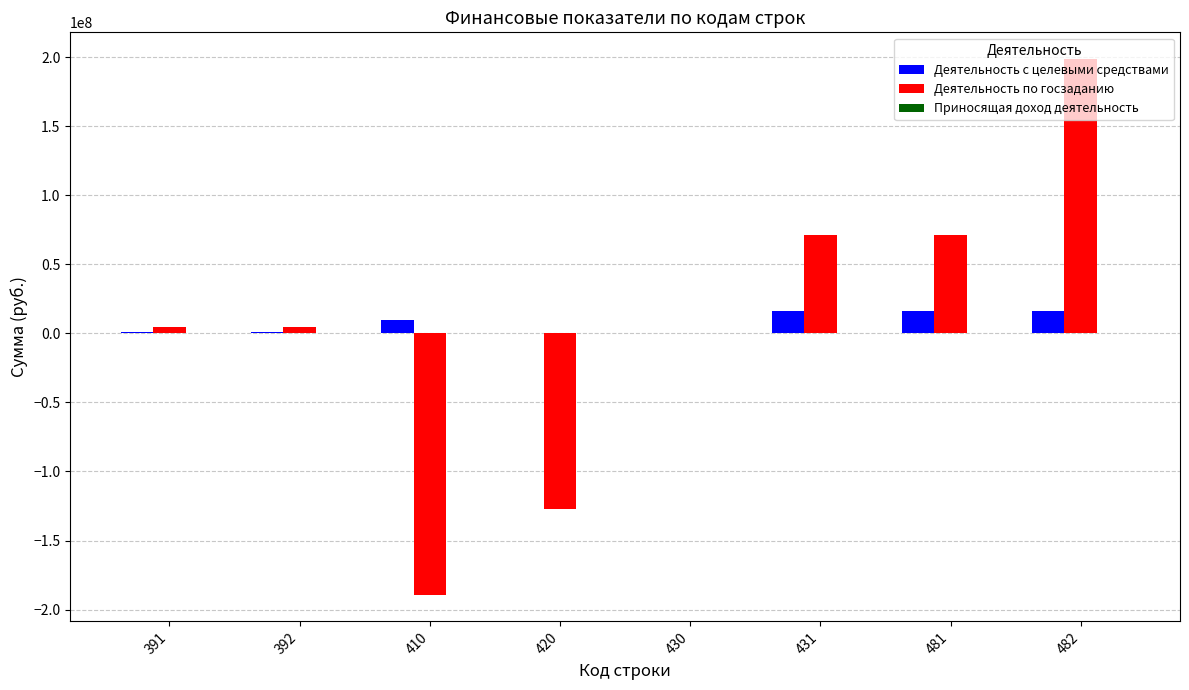

What is the maximum value for Деятельность с целевыми средствами?

16312289.7